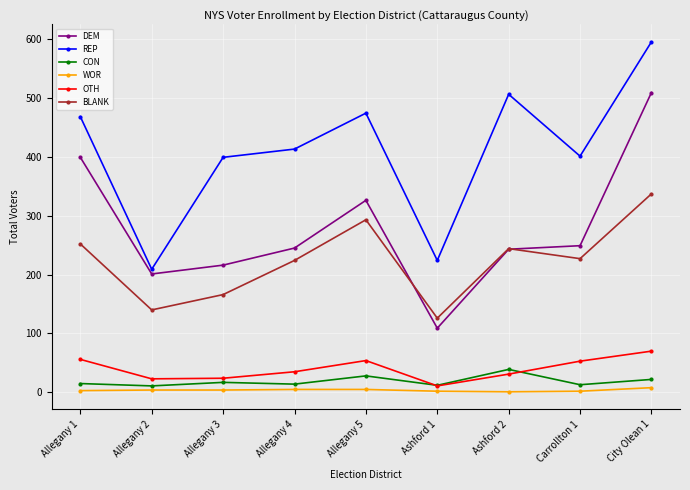

What is the difference between the highest and lowest values at Ashford 1?

222